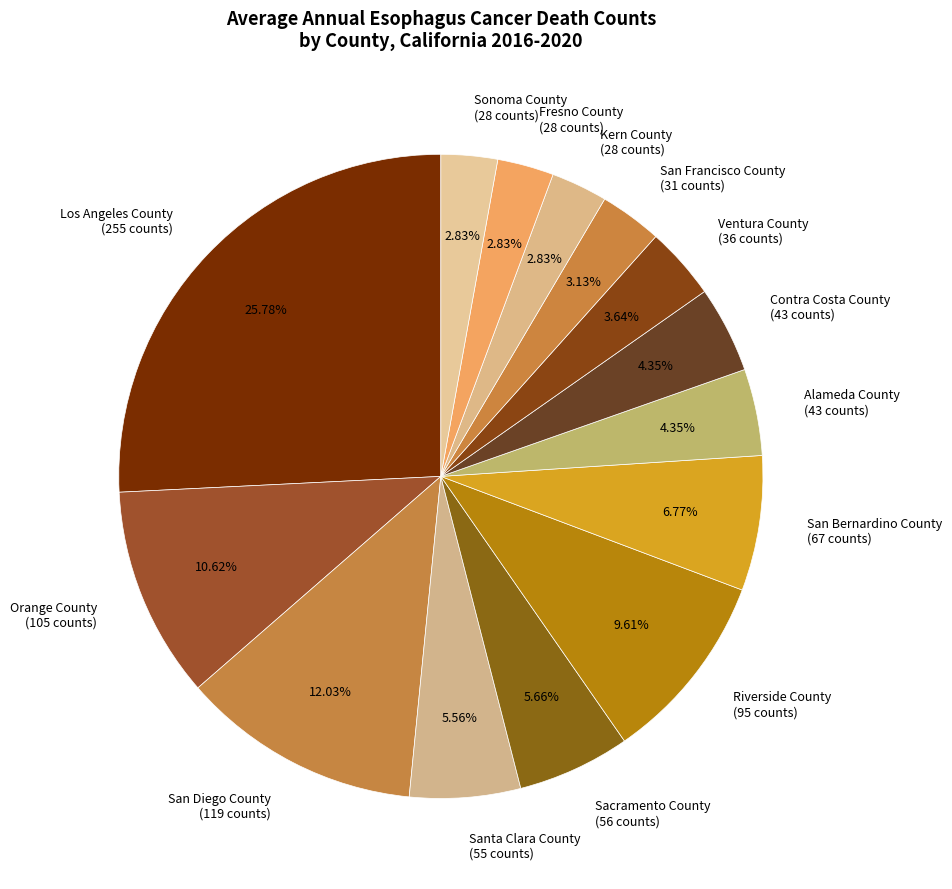

Which has a higher value, Kern County or Alameda County?

Alameda County